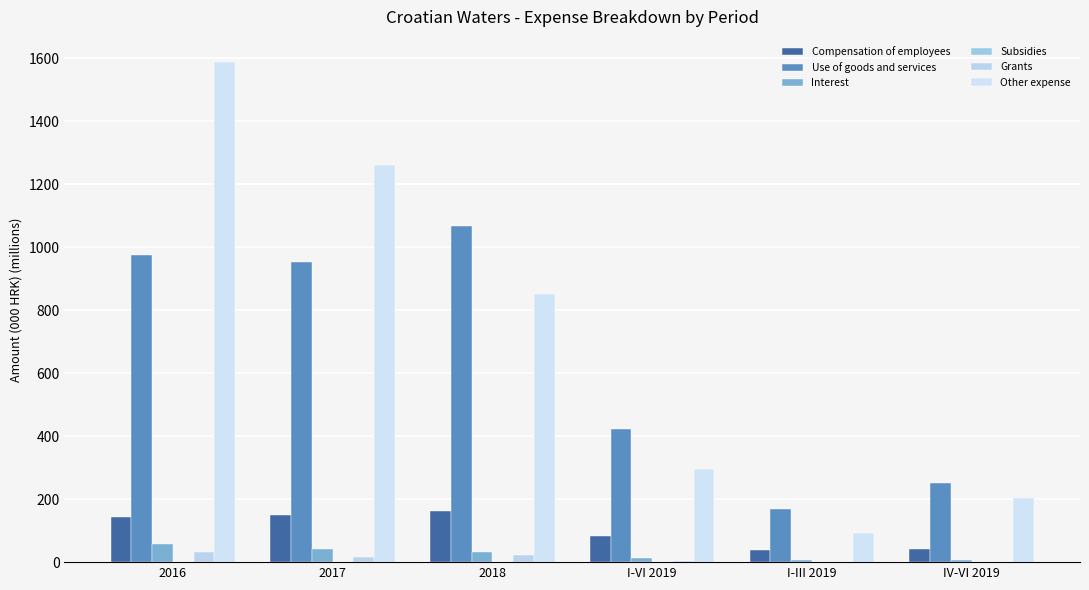

How many values in the Interest series exceed 33?

3